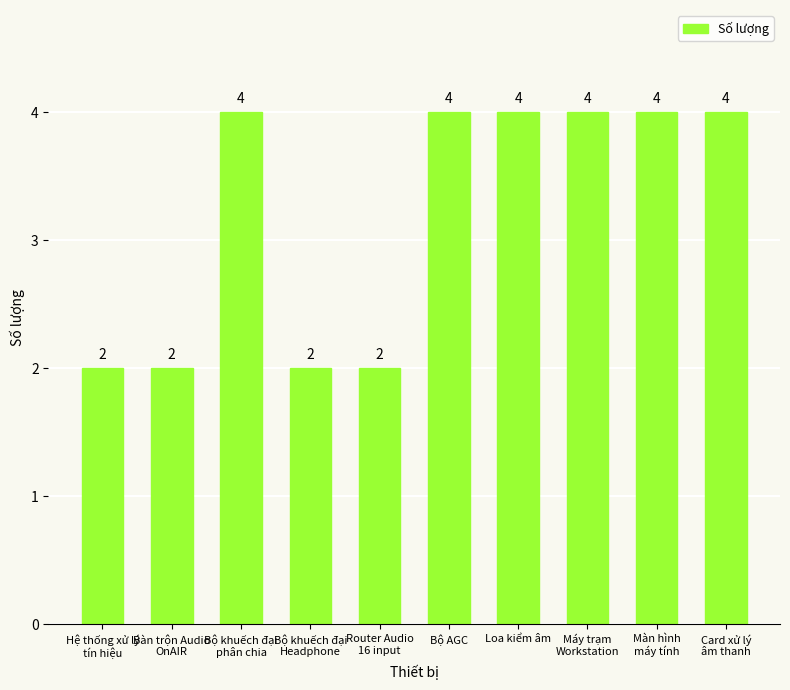

Reading left to right, list all the values displayed in this chart.

2	2	4	2	2	4	4	4	4	4